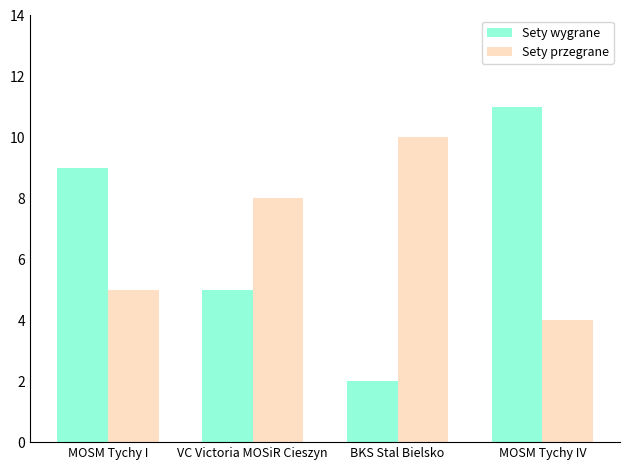

List the series in order of their peak value, highest first.

Sety wygrane, Sety przegrane